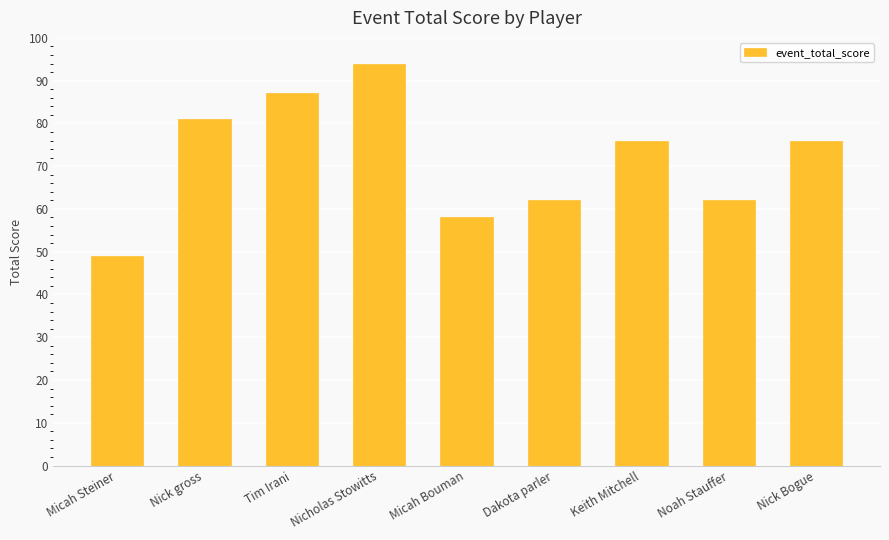

How many series are shown in this chart?

1